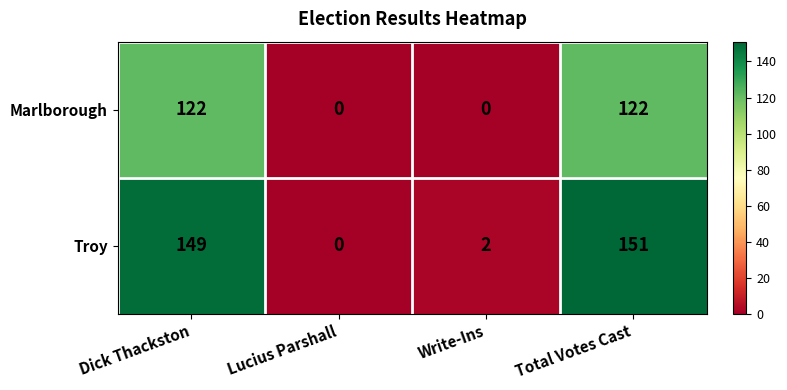

List the series in order of their overall mean, highest first.

Troy, Marlborough